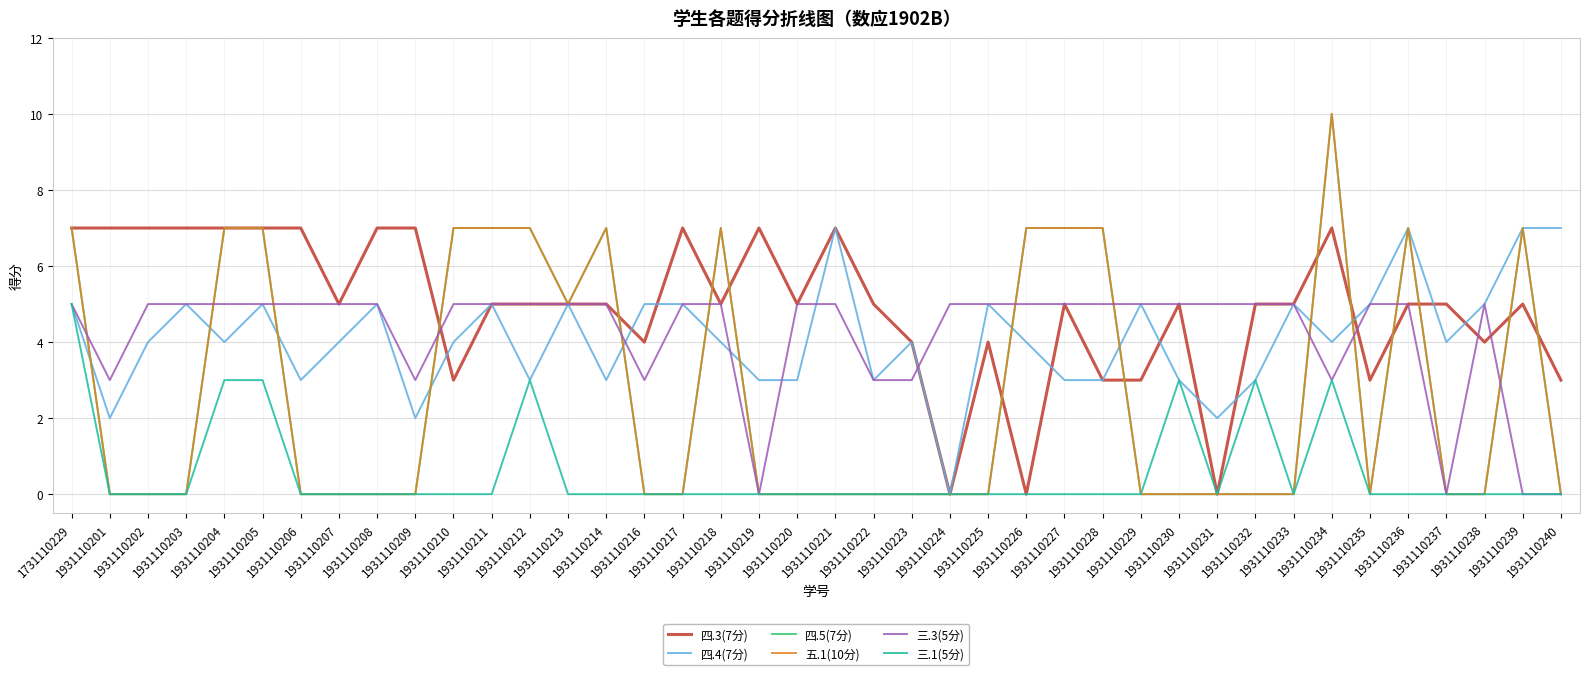

What is the sum of the 五.1(10分) values at 1931110204 and 1931110222?

7